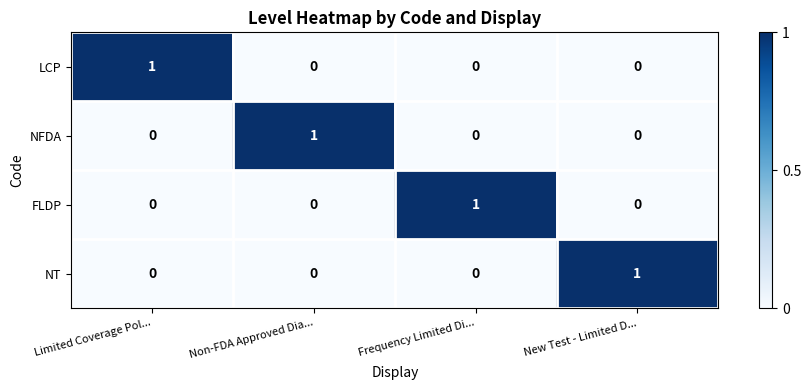

How many NT values are between 0 and 1?

4